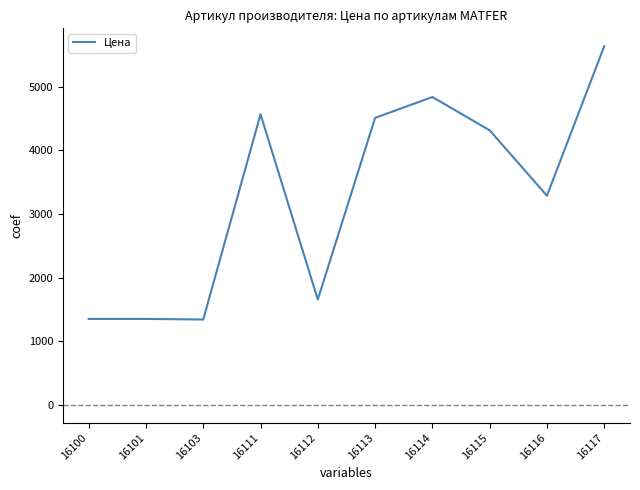

Where is the data nearest to the value 3487?

16116